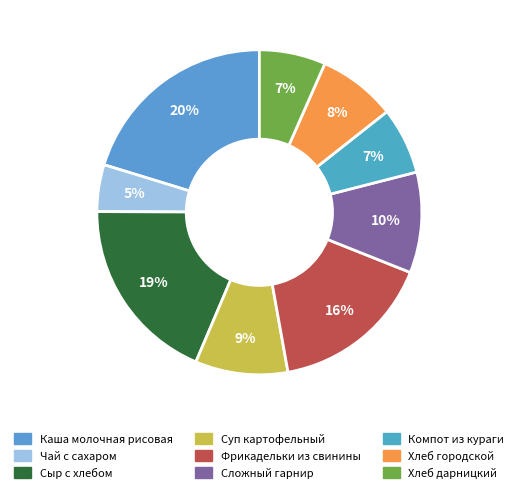

To the nearest percent, what percentage of the pie is Суп картофельный?

9%